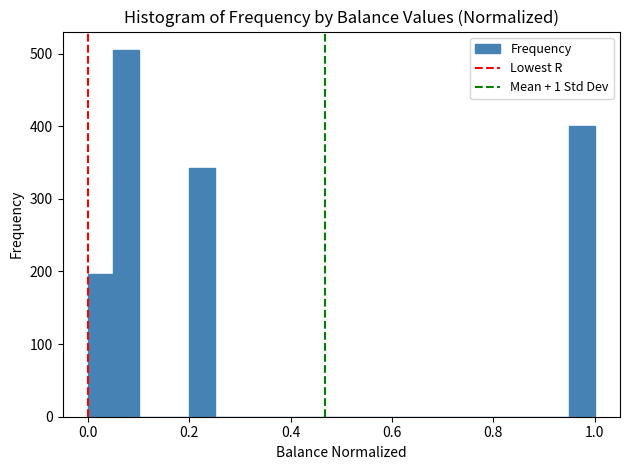

Around what value on the x-axis is the tallest bar? Give the approximate position of its centre, as read against the axis.

0.08